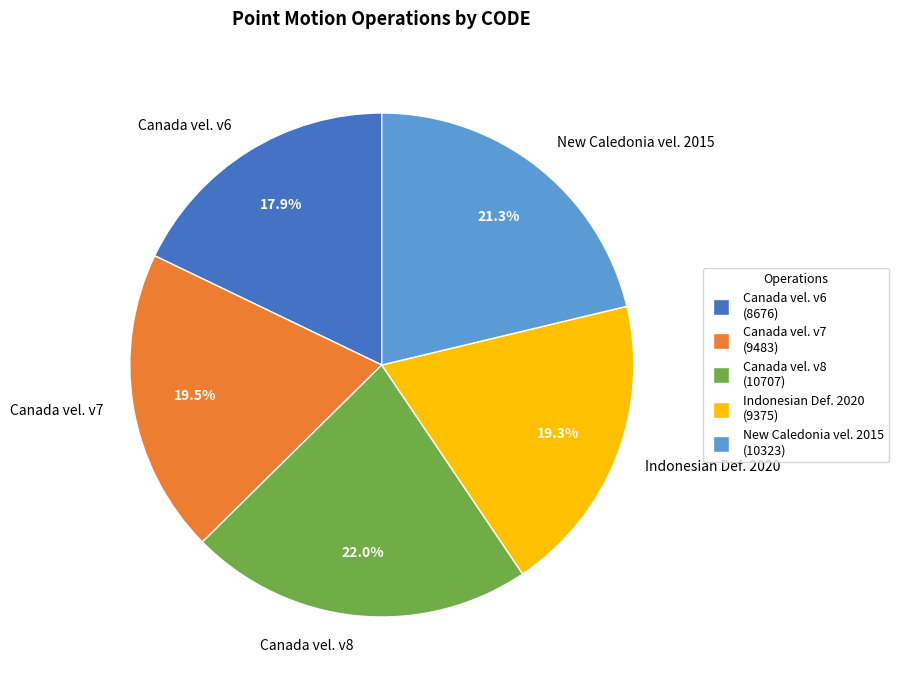

How many slices are in this pie chart?

5